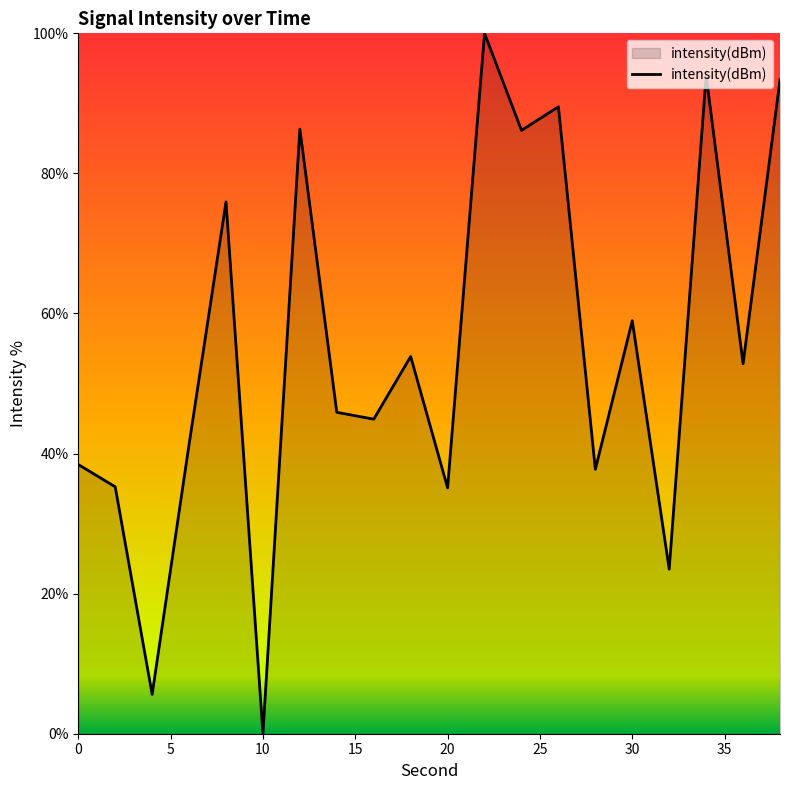

What is the difference between the maximum and minimum values?

100.0